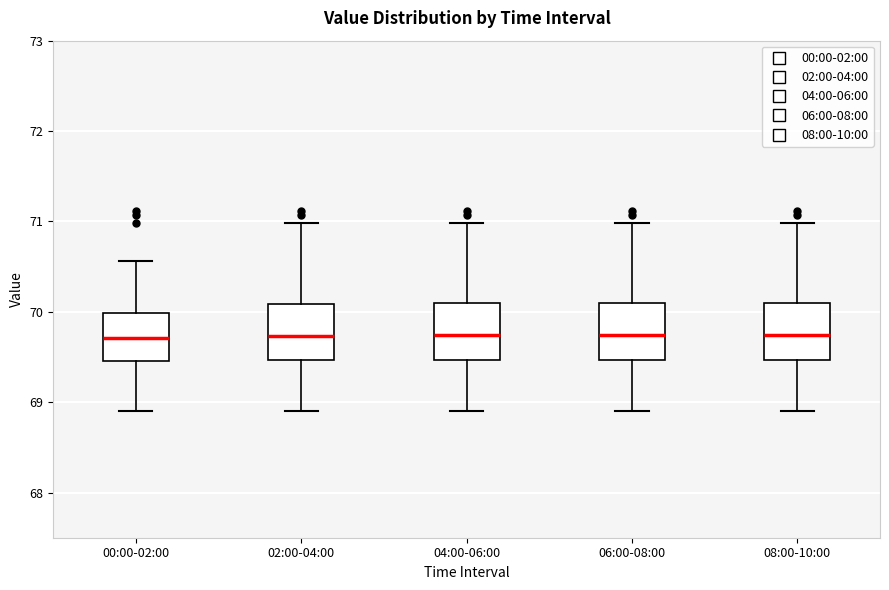

Reading left to right, transcribe this box plot: for each box, give where its median line is, the range the box spans, and where its two whiskers end, as read against the y-axis. The values are not printed on the chart, so give them approximately, as read against the axis.

00:00-02:00: median 69.7, box 69.5 to 70.0, whiskers 68.9 to 70.6
02:00-04:00: median 69.7, box 69.5 to 70.1, whiskers 68.9 to 71.0
04:00-06:00: median 69.7, box 69.5 to 70.1, whiskers 68.9 to 71.0
06:00-08:00: median 69.7, box 69.5 to 70.1, whiskers 68.9 to 71.0
08:00-10:00: median 69.7, box 69.5 to 70.1, whiskers 68.9 to 71.0